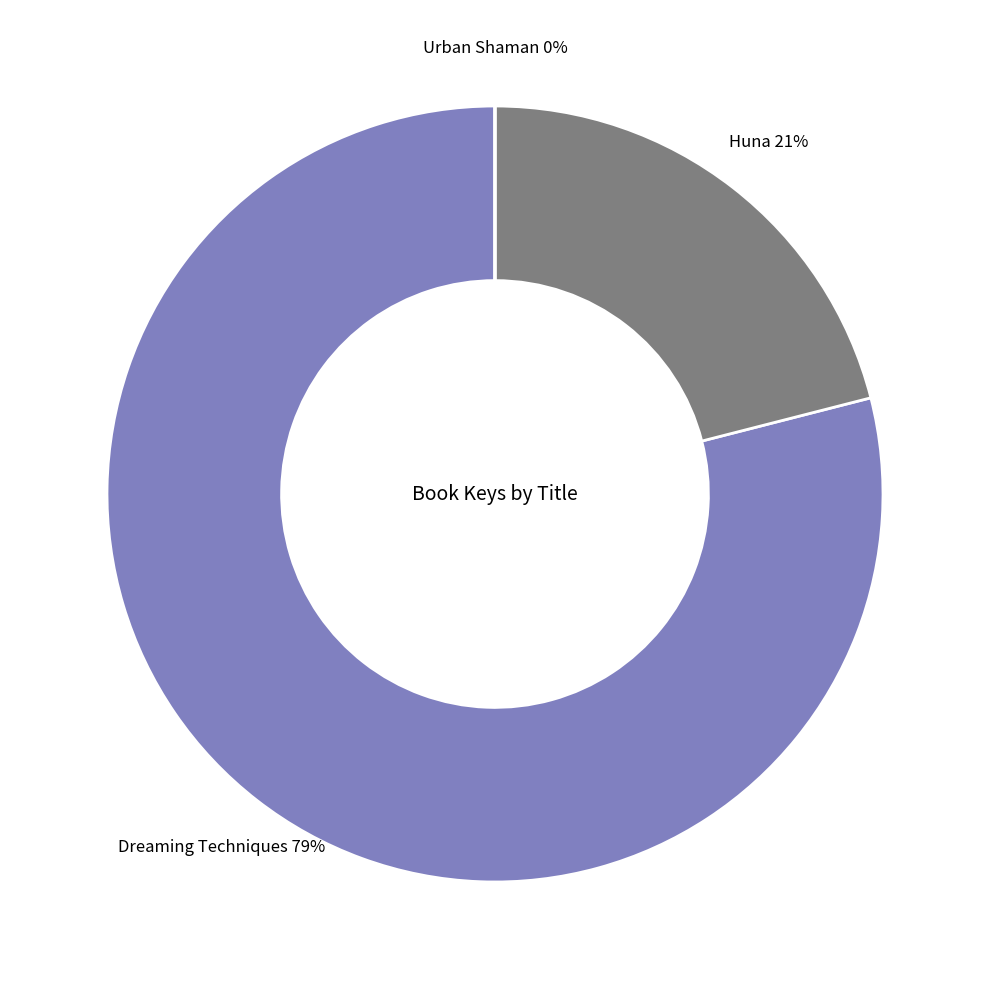

True or false: Dreaming Techniques accounts for 89% of the total.

False